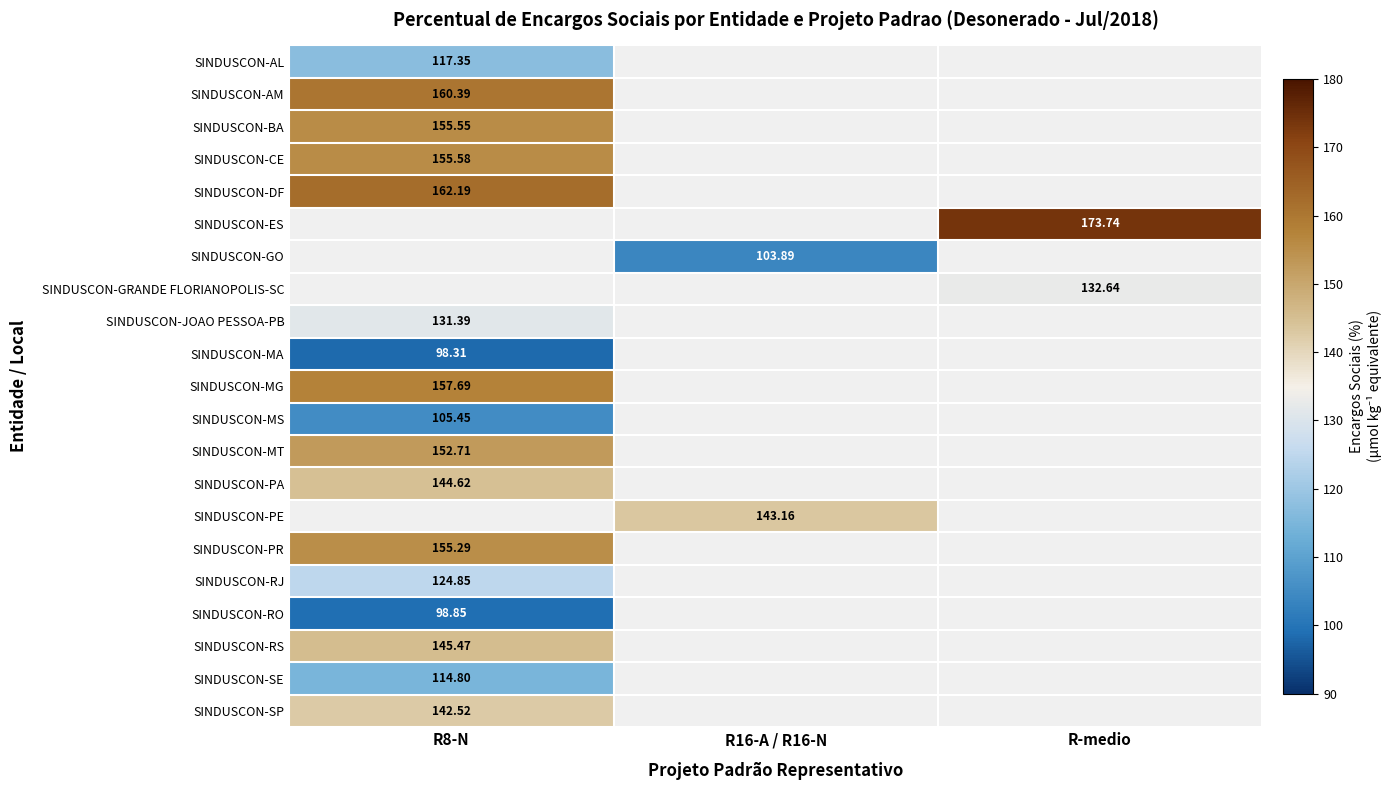

At which category does the chart reach its minimum across all series?

R8-N